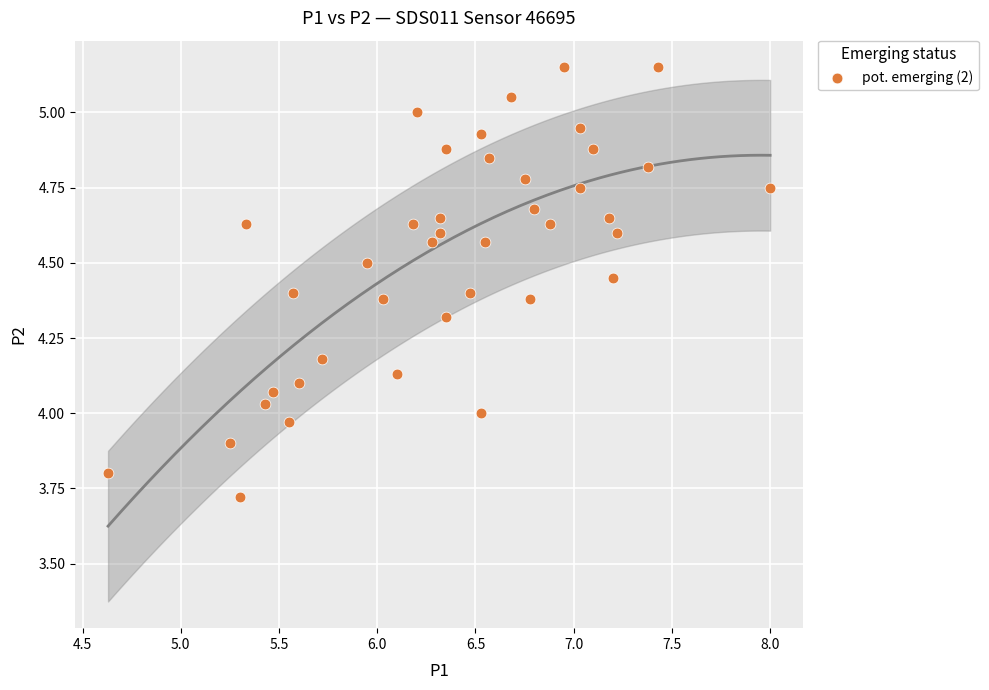

What is the range of X values (max minus min)?

3.4